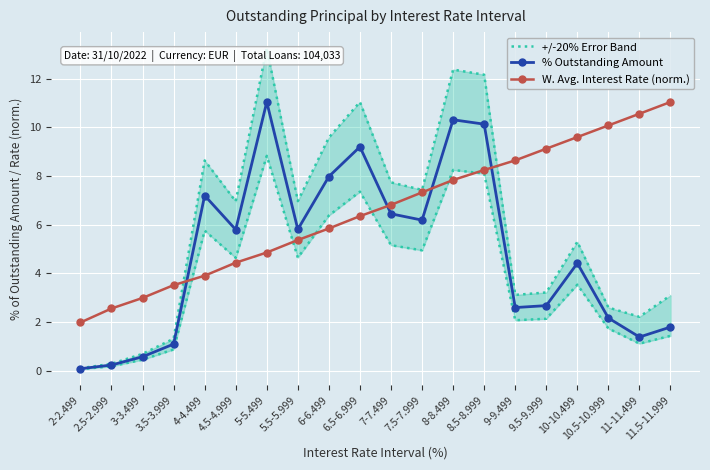

What is the label of the 9th point from the left?

6-6.499